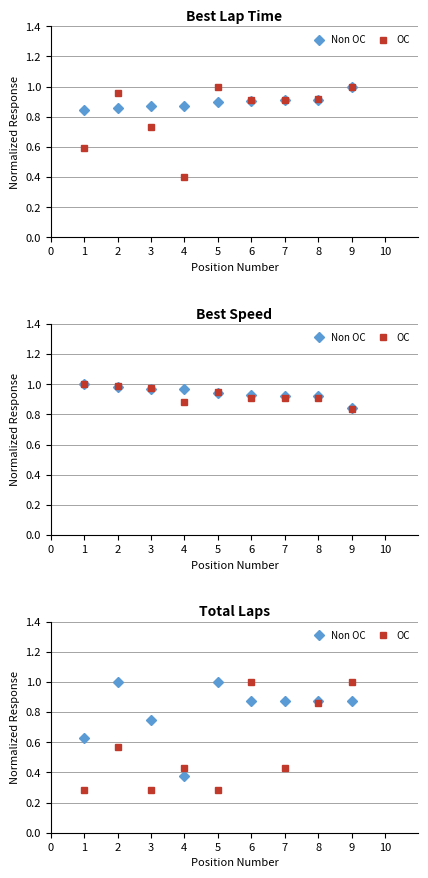

True or false: OC and Non OC intersect in this chart.

True